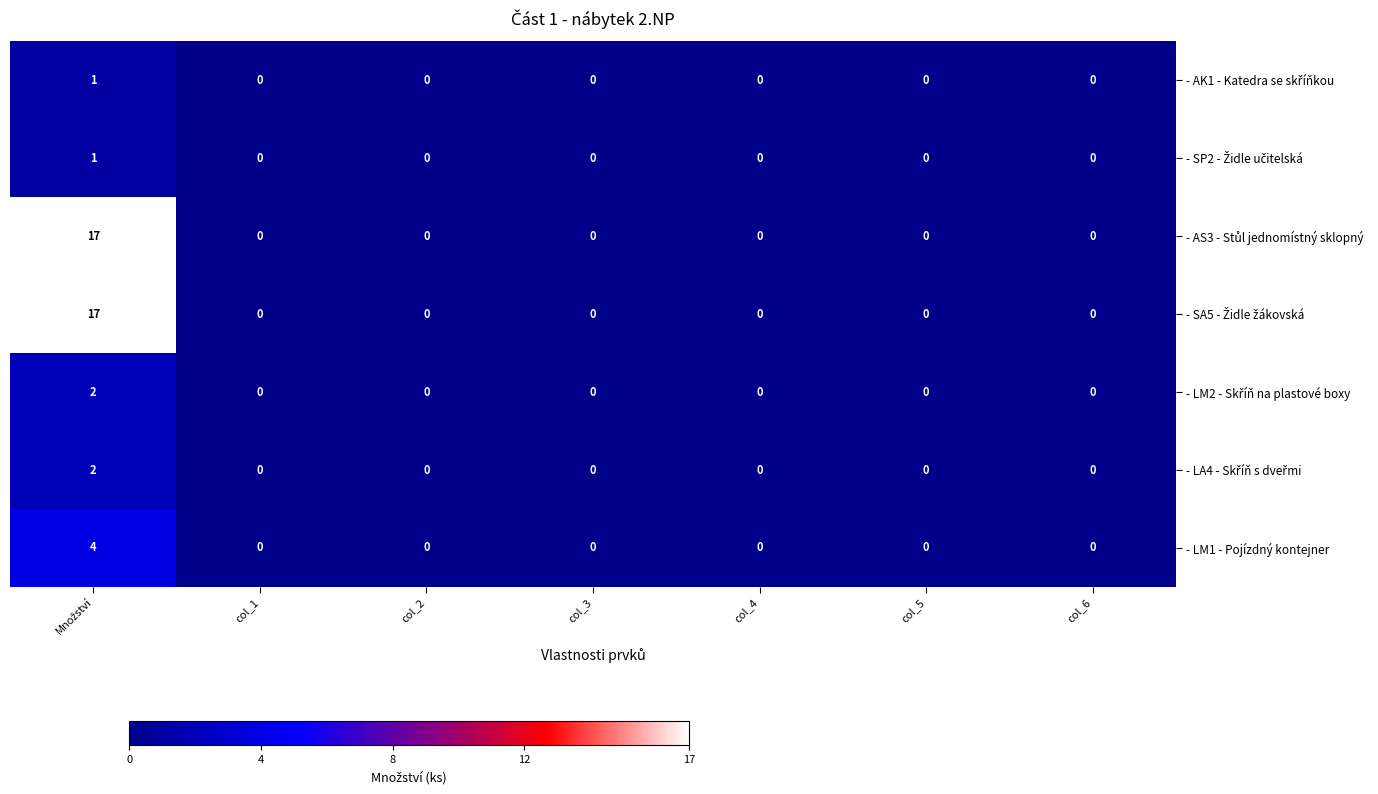

What is the sum of all - LM1 - Pojízdný kontejner values?

4